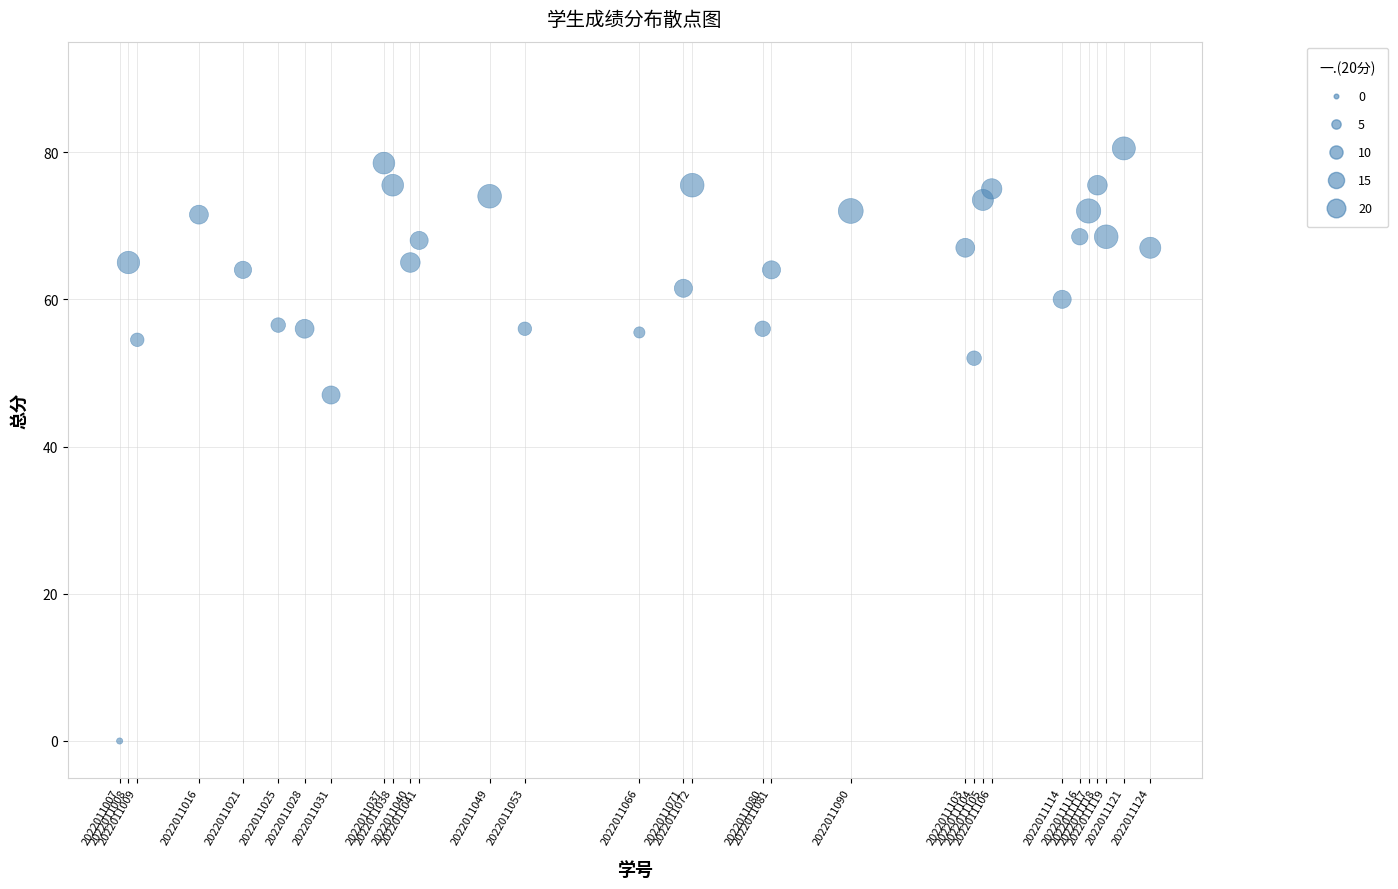

What is the range of X values (max minus min)?

117.0